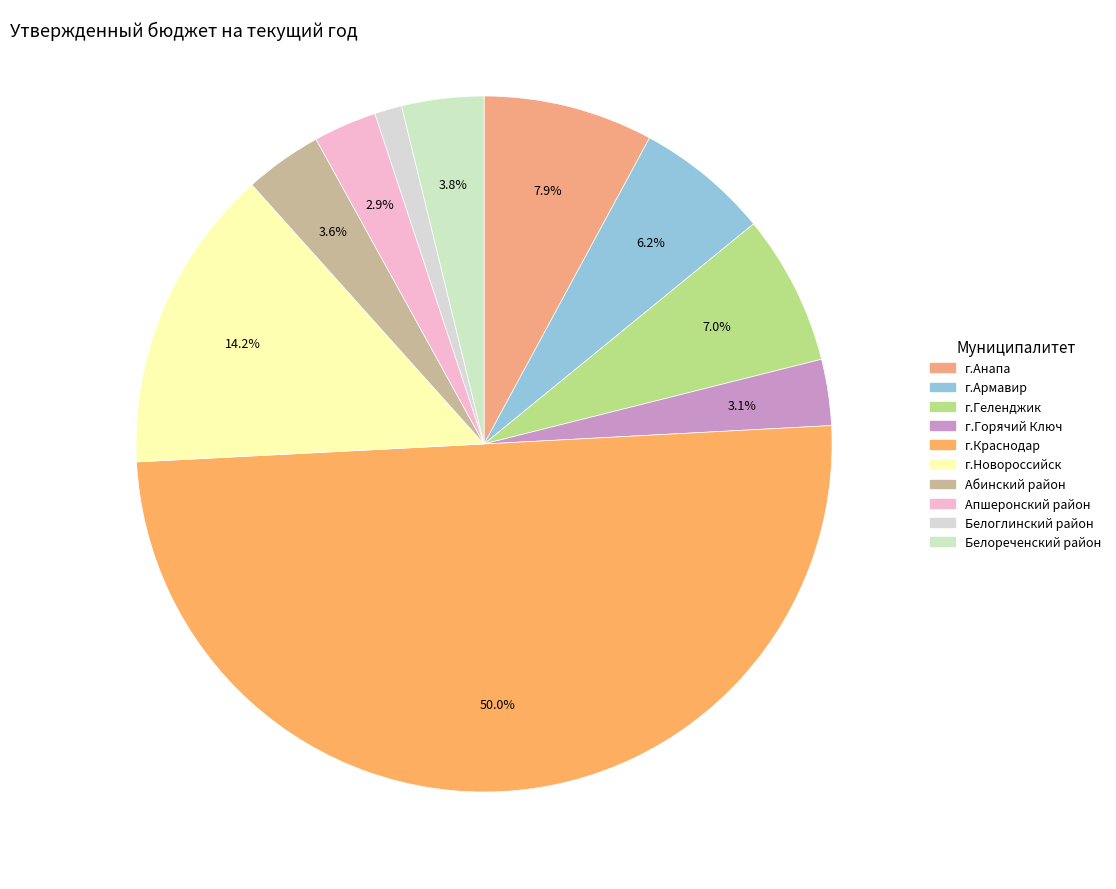

To the nearest percent, what portion does г.Горячий Ключ represent?

3%